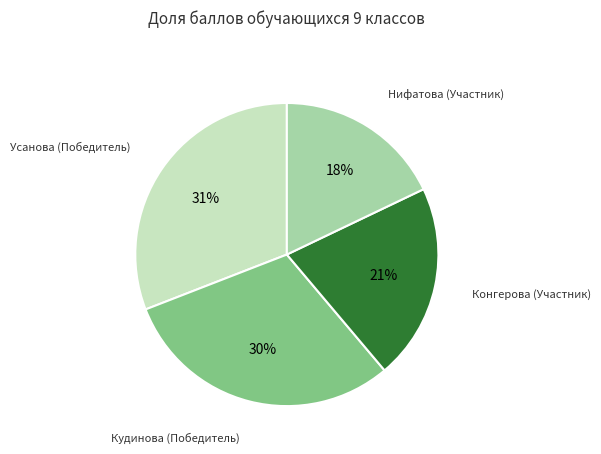

To the nearest percent, what is the difference between the largest and smallest slice percentages?

13%